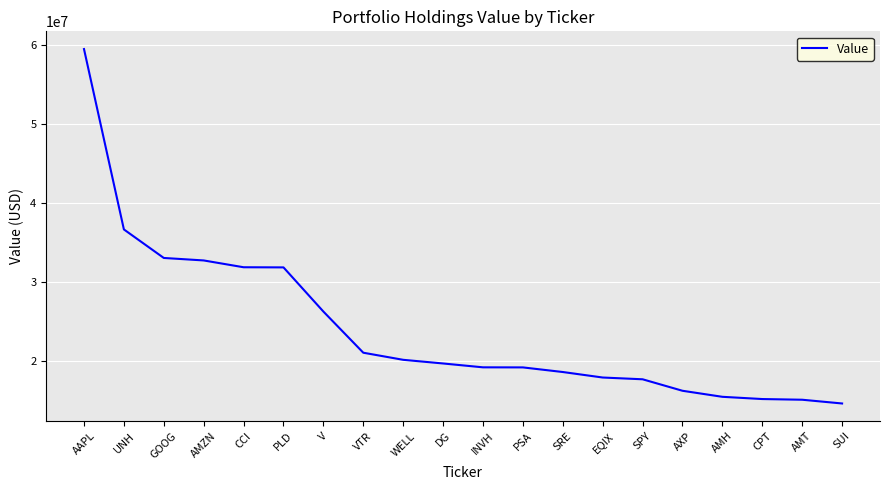

Which has a higher value, EQIX or PLD?

PLD